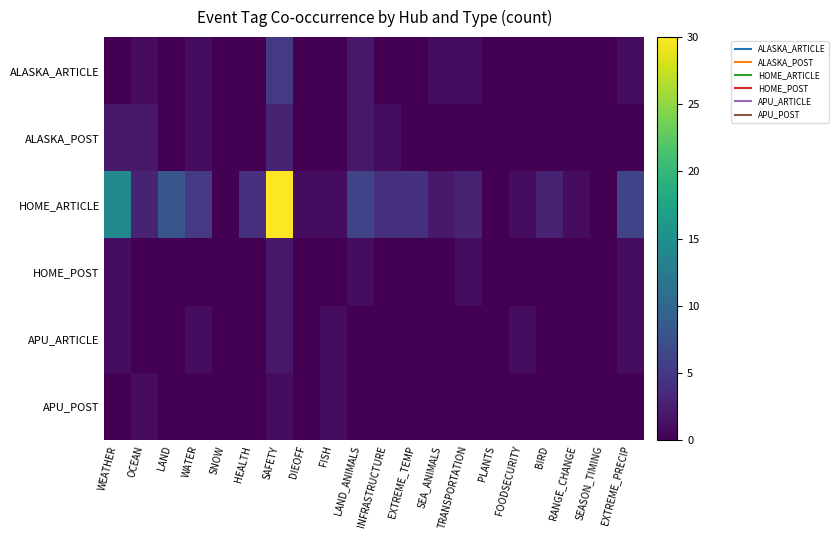

At EXTREME_PRECIP, list the series in order from largest to smallest.

HOME_ARTICLE, ALASKA_ARTICLE, HOME_POST, APU_ARTICLE, ALASKA_POST, APU_POST